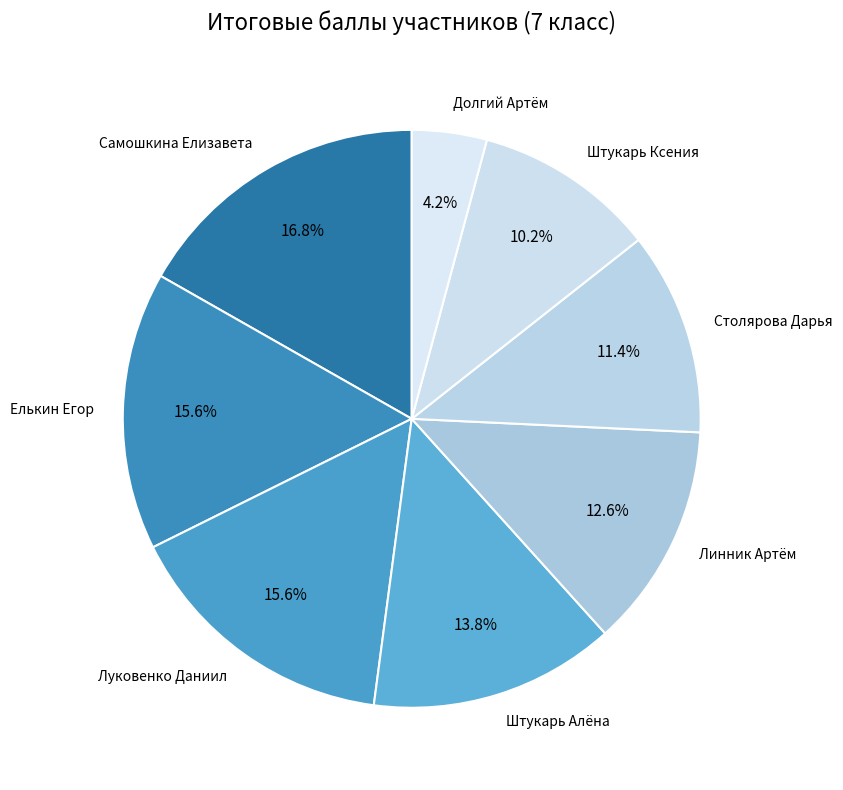

How many slices are in this pie chart?

8